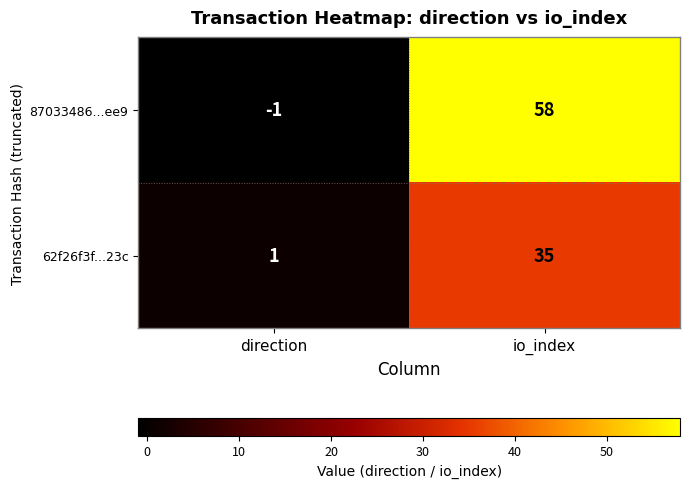

What is the difference between the 62f26f3f...23c values at direction and io_index?

34